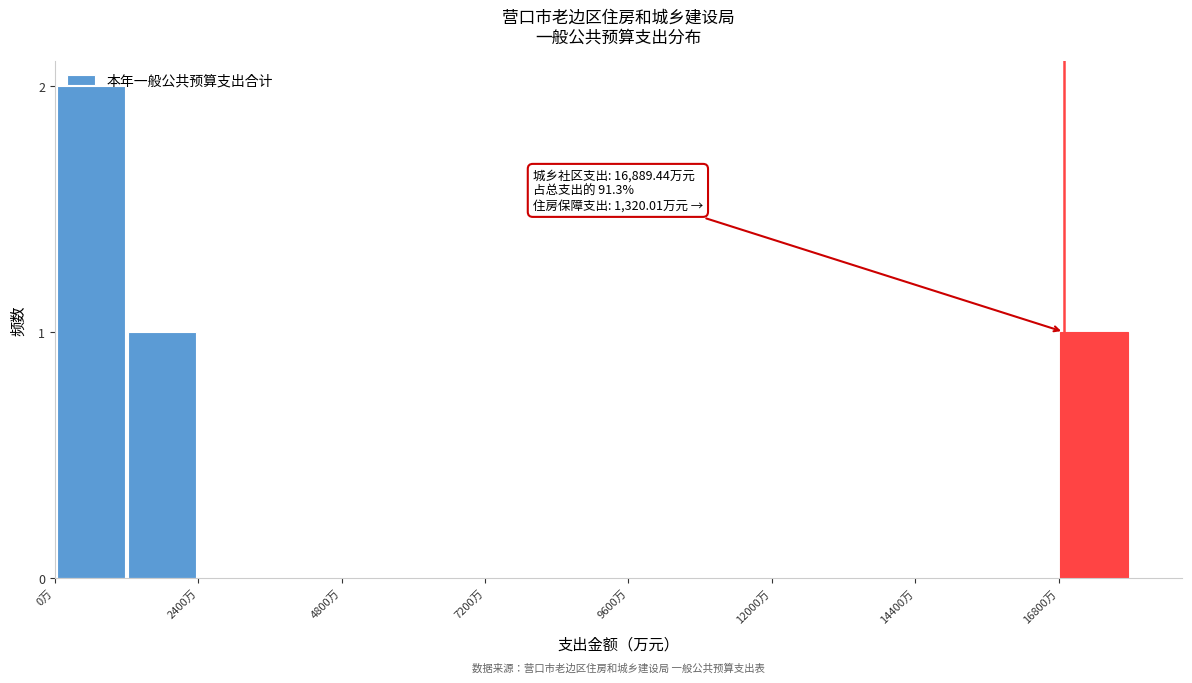

Read against the x-axis, roughly where is the centre of the tallest bar?

500